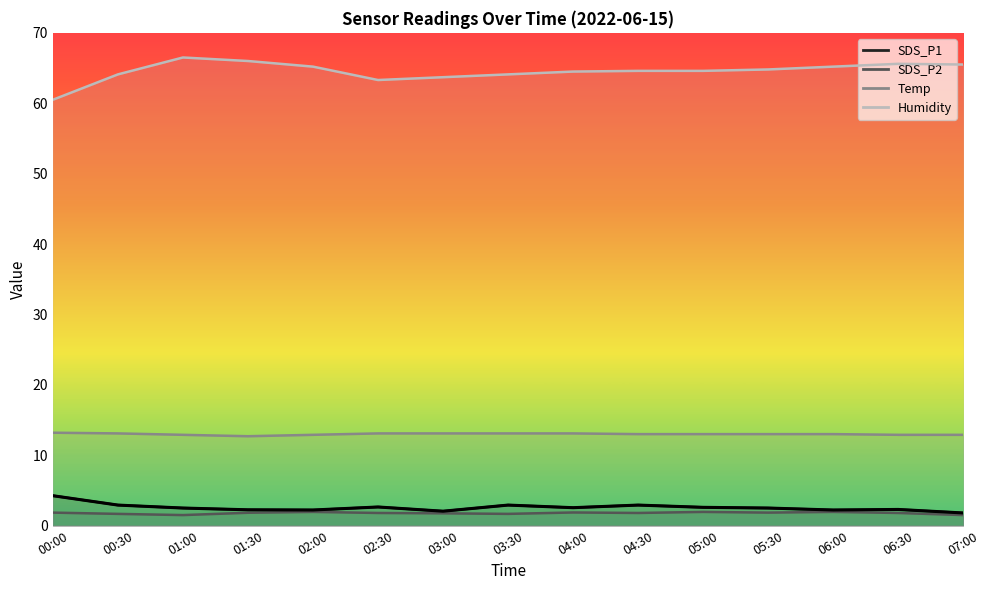

What are all the series names shown in the legend?

SDS_P1, SDS_P2, Temp, Humidity